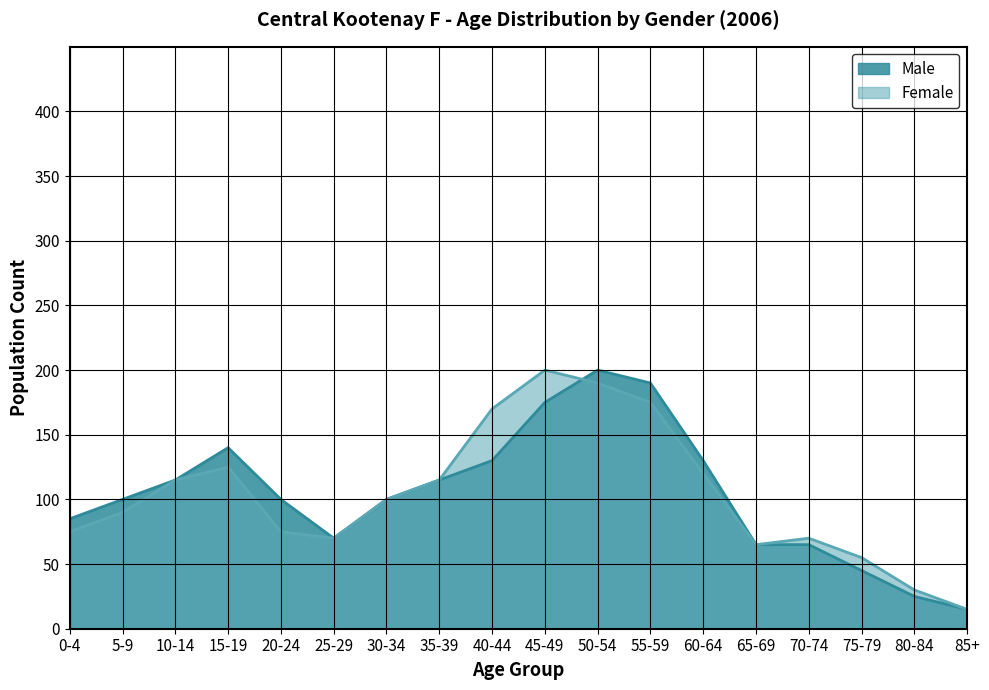

Reading left to right, transcribe all the data shown in this chart.

Male: 0-4=85	5-9=100	10-14=115	15-19=140	20-24=100	25-29=70	30-34=100	35-39=115	40-44=130	45-49=175	50-54=200	55-59=190	60-64=130	65-69=65	70-74=65	75-79=45	80-84=25	85+=15
Female: 0-4=75	5-9=90	10-14=115	15-19=125	20-24=75	25-29=70	30-34=100	35-39=115	40-44=170	45-49=200	50-54=190	55-59=175	60-64=120	65-69=65	70-74=70	75-79=55	80-84=30	85+=15